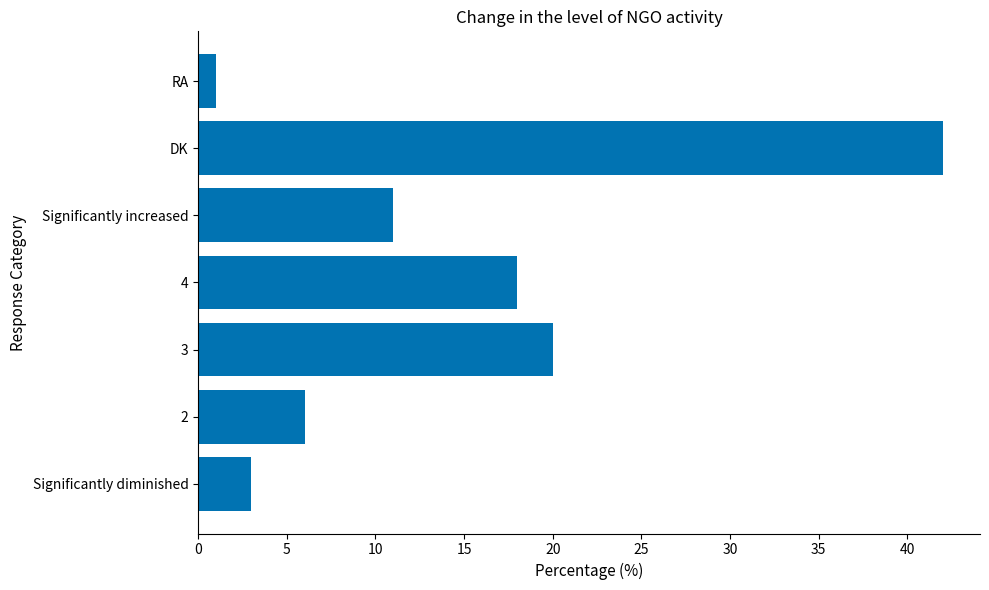

What is the greatest value displayed?

42